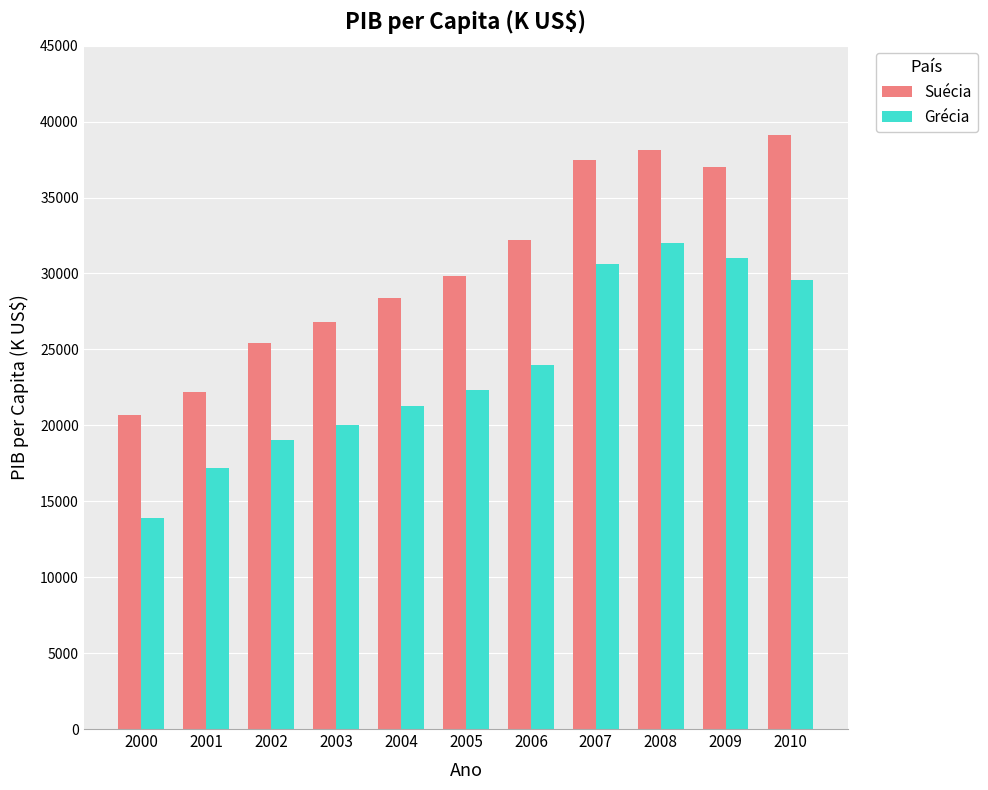

The value of Suécia at 2005 is 17445. True or false?

False